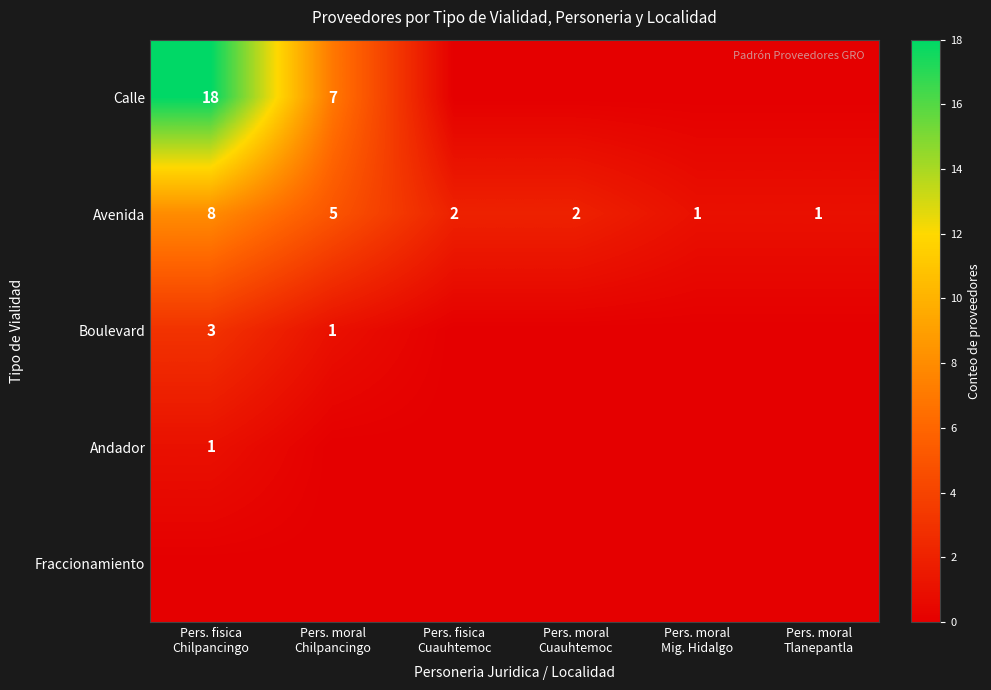

The Fraccionamiento series shows 0 at Pers. moral Mig. Hidalgo. True or false?

True